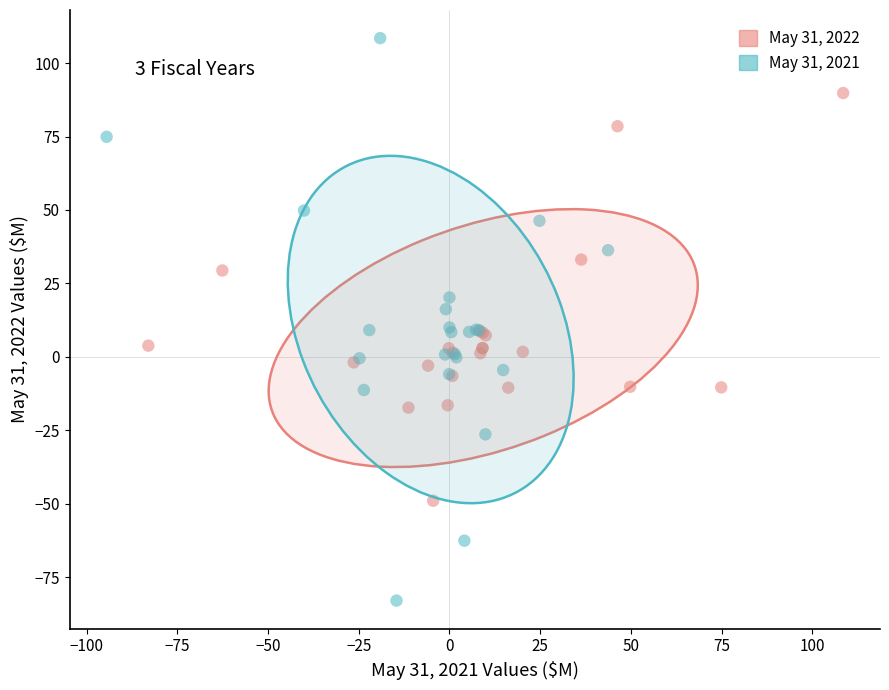

Which series contains the highest Y value?

May 31, 2021